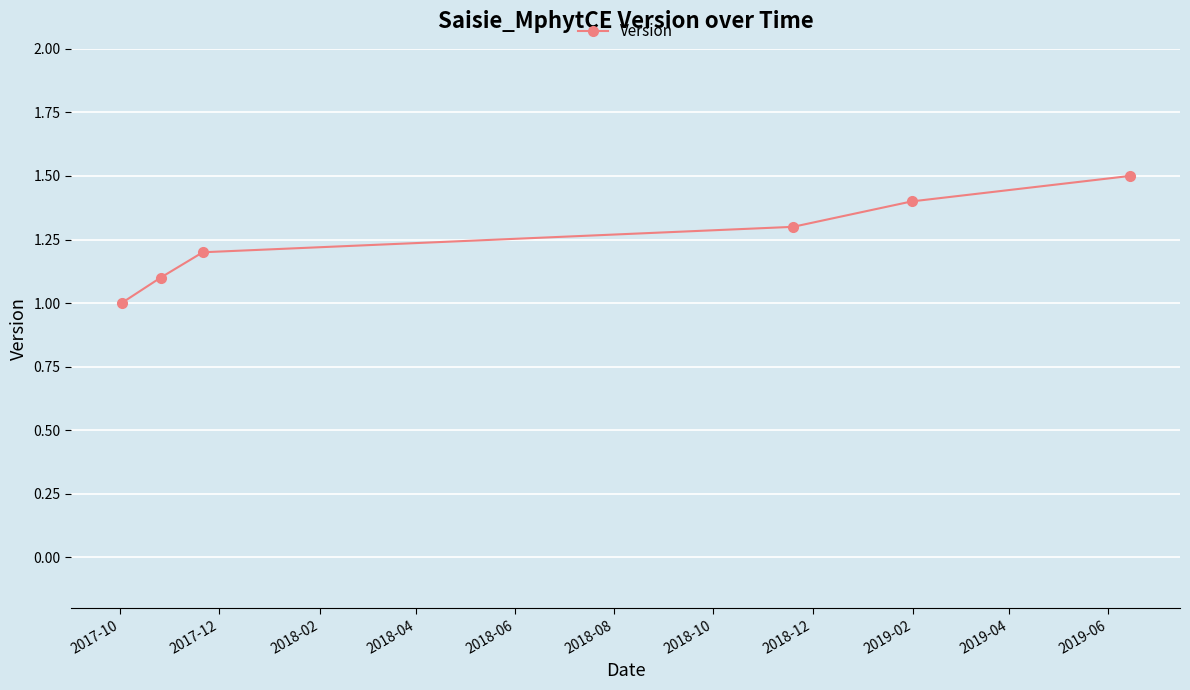

What is the smallest value displayed?

1.0